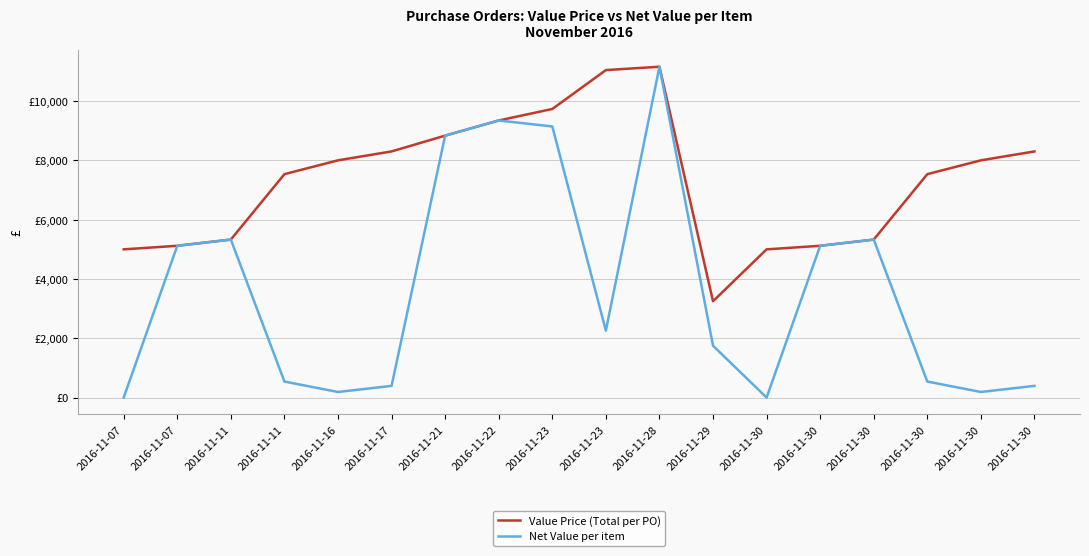

Is this an area chart (filled region under the line)?

No